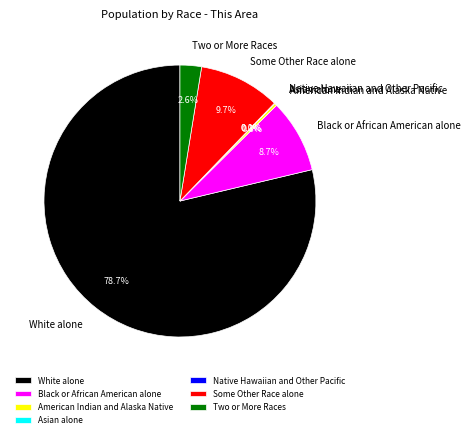

The Two or More Races slice represents 3% of the pie. True or false?

True